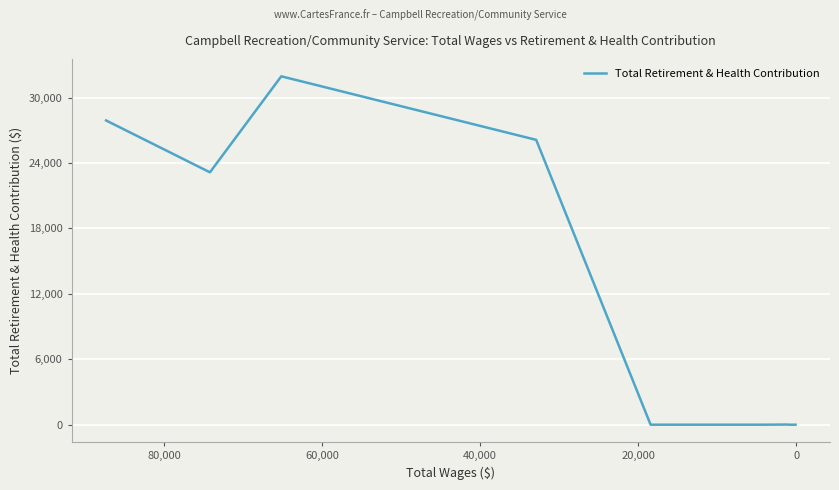

What is the difference between the maximum and minimum values?

31953